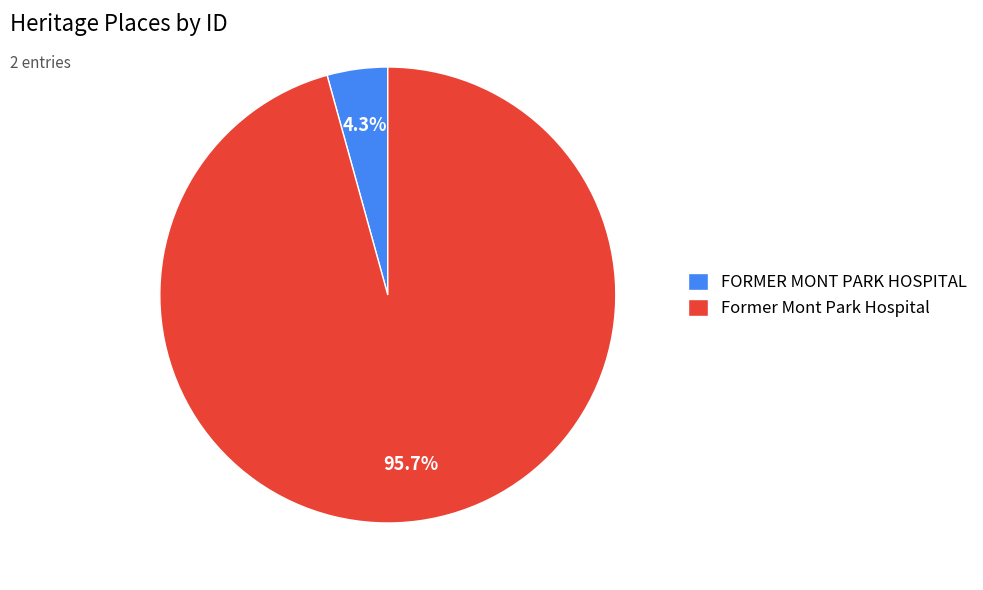

To the nearest percent, what is the difference between the FORMER MONT PARK HOSPITAL and Former Mont Park Hospital slice percentages?

91%